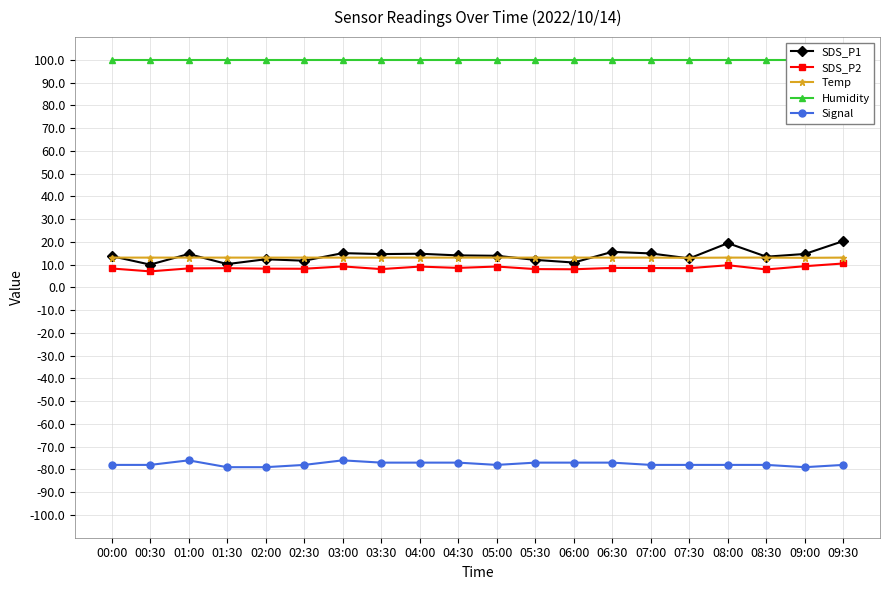

What are all the series names shown in the legend?

SDS_P1, SDS_P2, Temp, Humidity, Signal